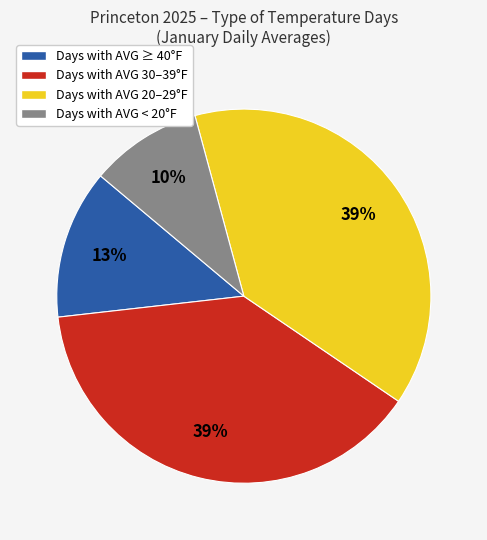

Does any single category account for the majority?

No